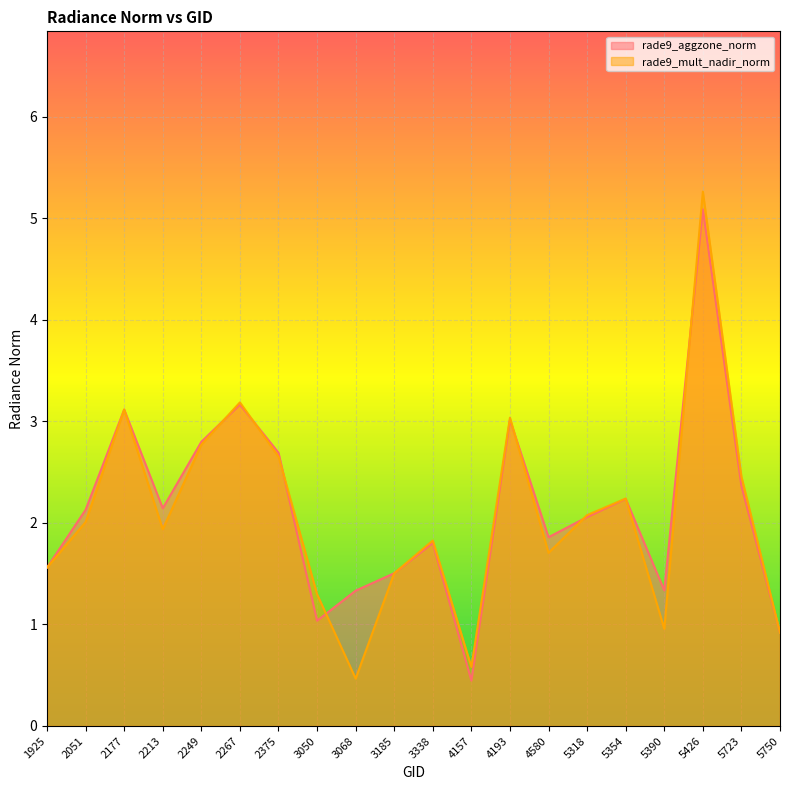

Rank the series at 4157 from lowest to highest value.

rade9_aggzone_norm, rade9_mult_nadir_norm